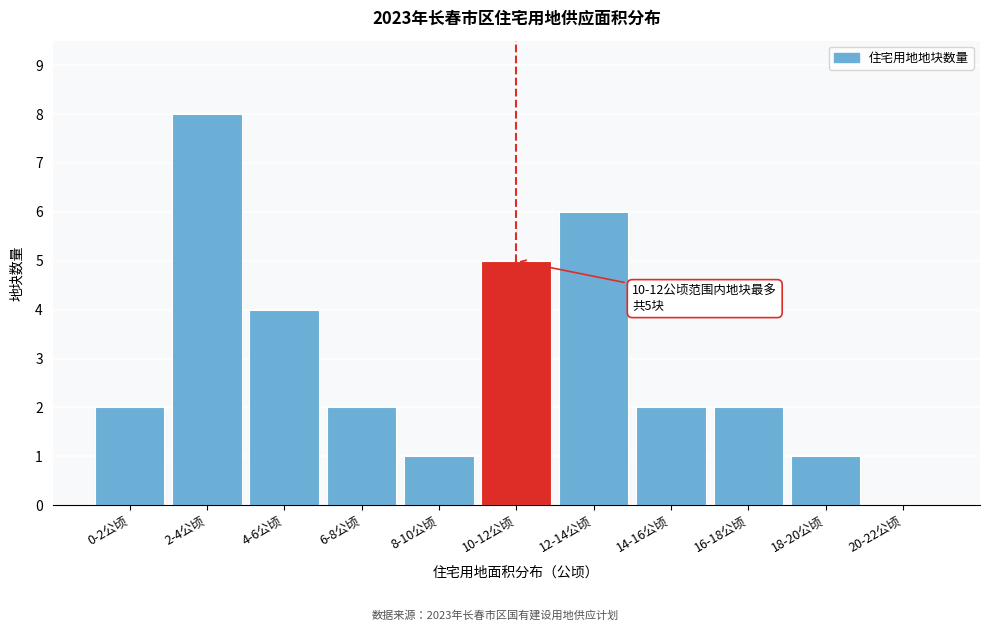

Reading right to left, extract all data points from this chart.

20-22公顷=0	18-20公顷=1	16-18公顷=2	14-16公顷=2	12-14公顷=6	10-12公顷=5	8-10公顷=1	6-8公顷=2	4-6公顷=4	2-4公顷=8	0-2公顷=2